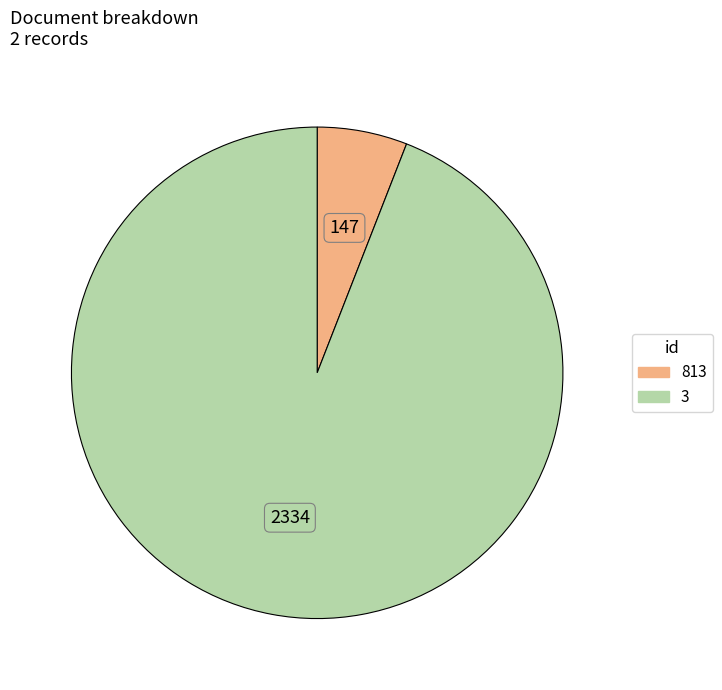

True or false: 813 accounts for 6% of the total.

True